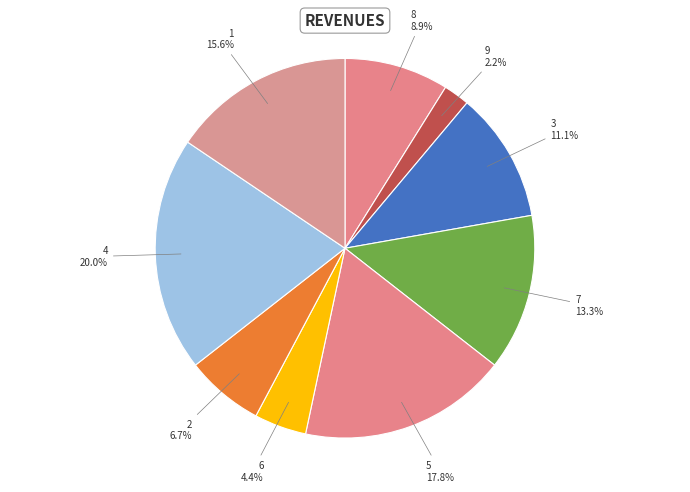

Approximately how many times larger is the value at 8 compared to 6?

2.0